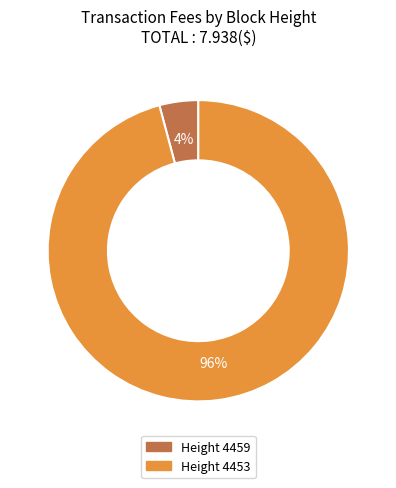

To the nearest percent, what is the average slice percentage?

50%